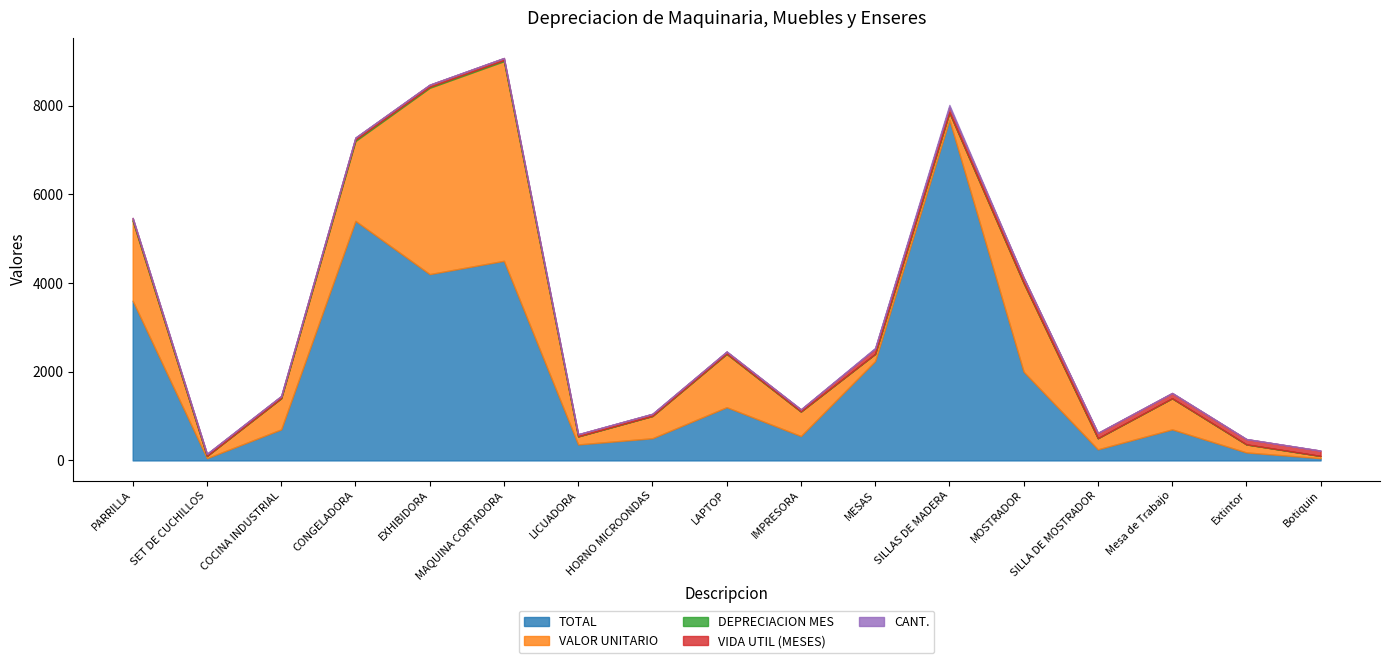

List the series in order of their peak value, lowest first.

DEPRECIACION MES, CANT., VIDA UTIL (MESES), VALOR UNITARIO, TOTAL